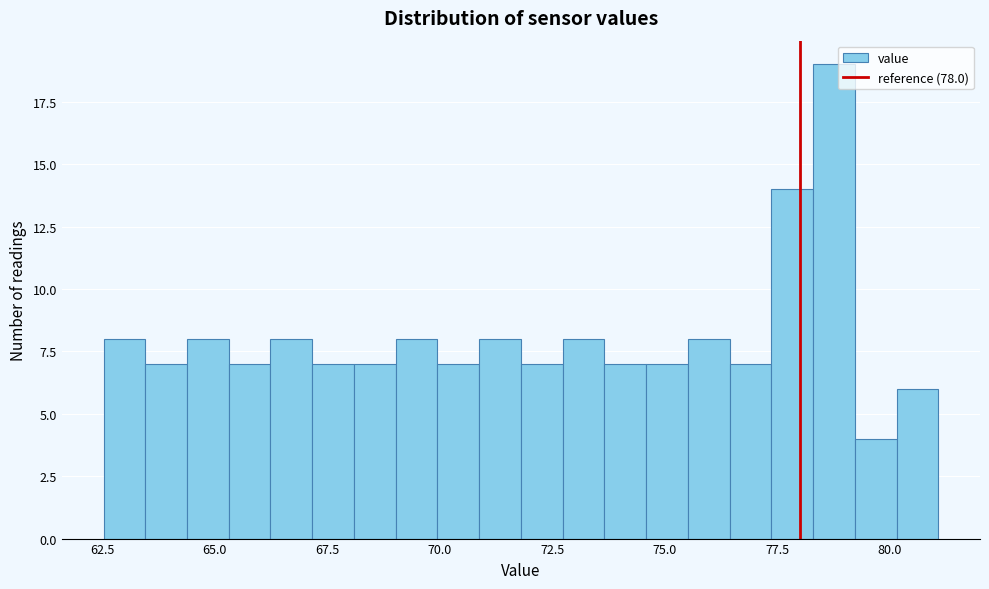

Read against the x-axis, roughly where is the centre of the tallest bar?

79.0